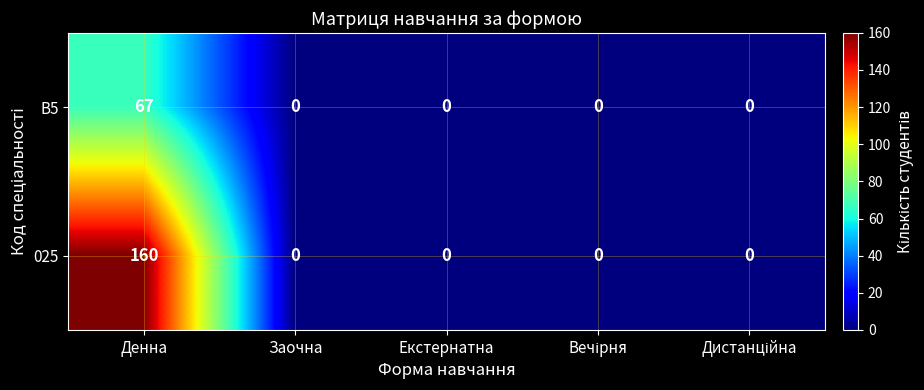

Reading right to left, what are all the values shown in this chart?

B5: 0	0	0	0	67
025: 0	0	0	0	160